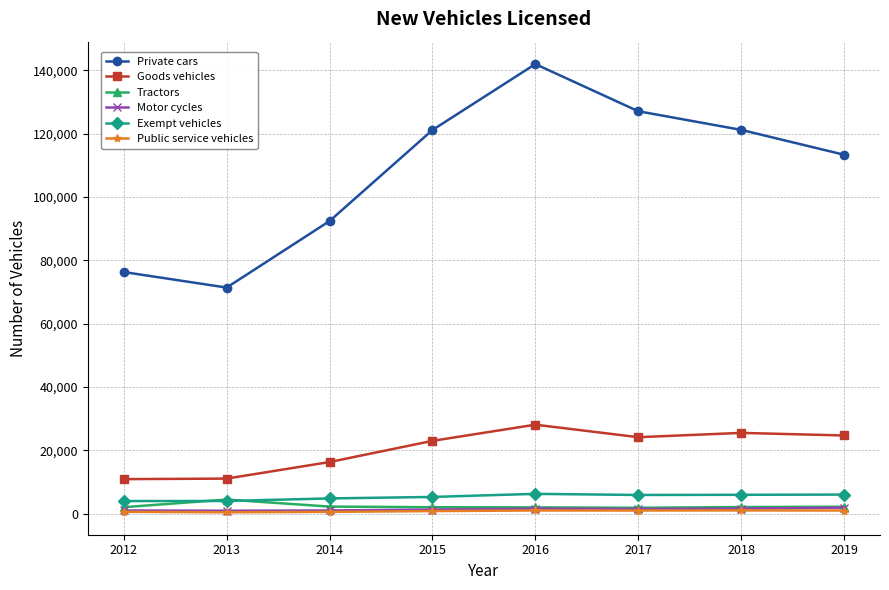

How many values in the Tractors series are below 2043?

4